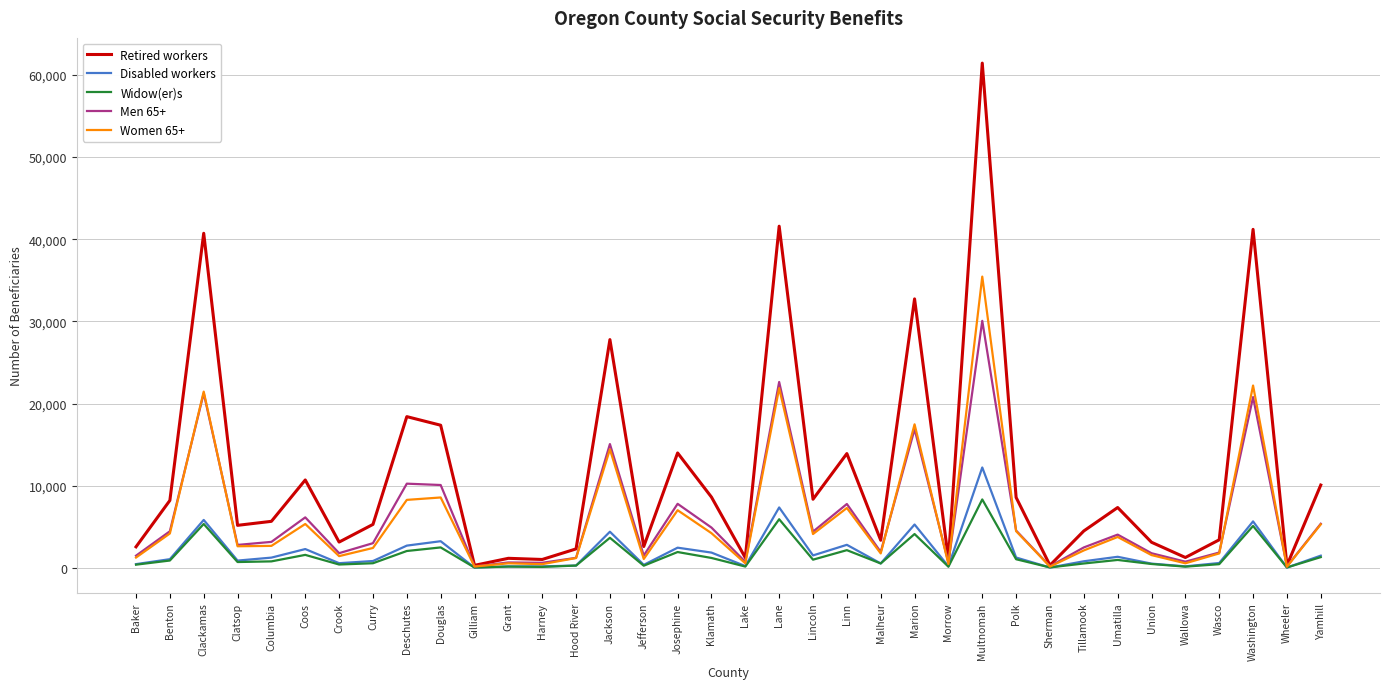

The Men 65+ series shows 4545 at Polk. True or false?

True